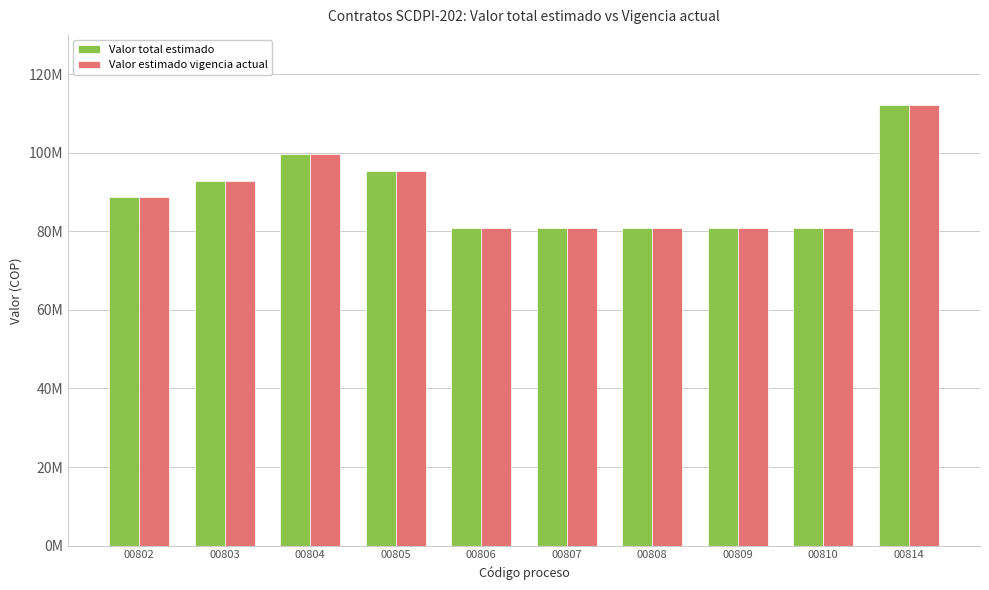

Is it true that Valor estimado vigencia actual equals 80839000 at 00806?

True